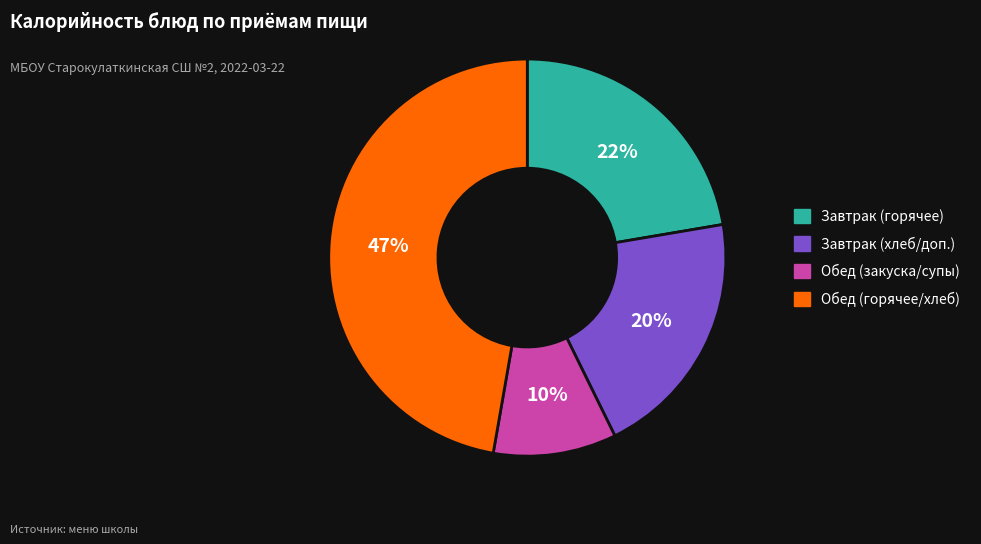

Does any single category account for the majority?

No